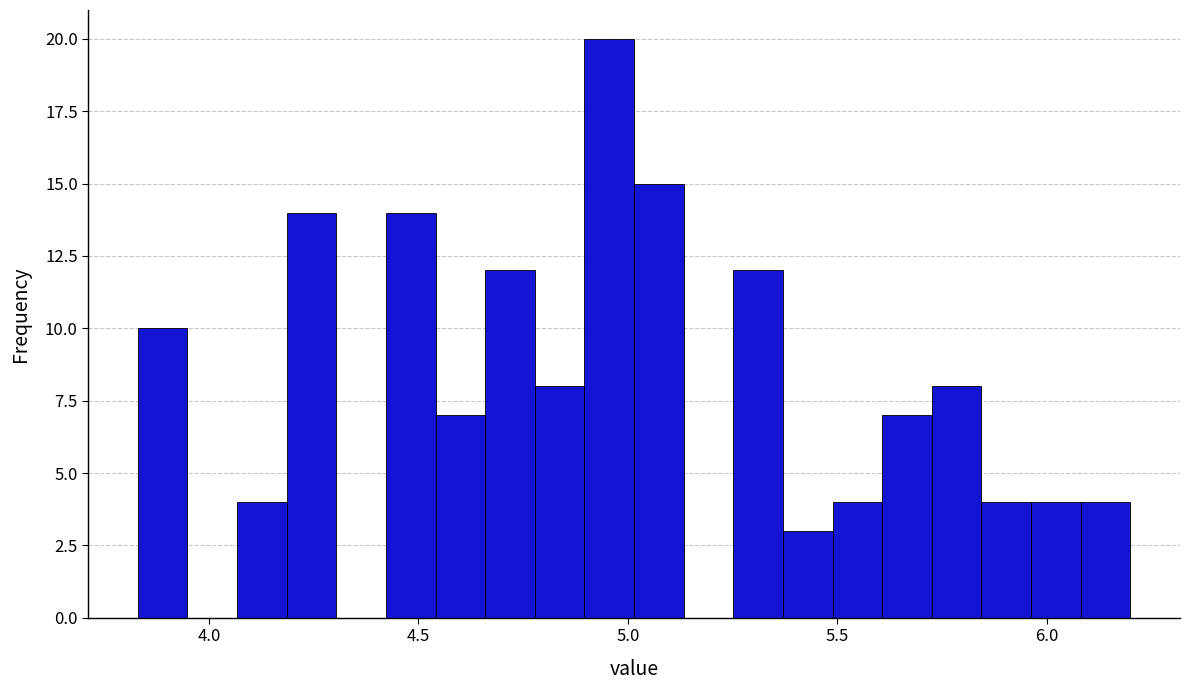

Around what value on the x-axis is the tallest bar? Give the approximate position of its centre, as read against the axis.

4.95